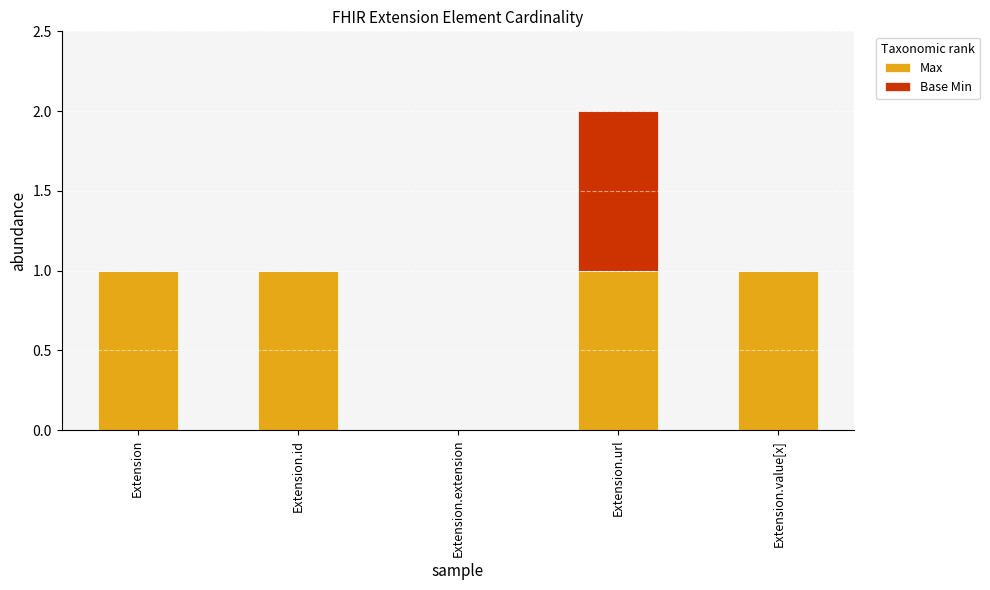

The value of Max at Extension.value[x] is 0. True or false?

False